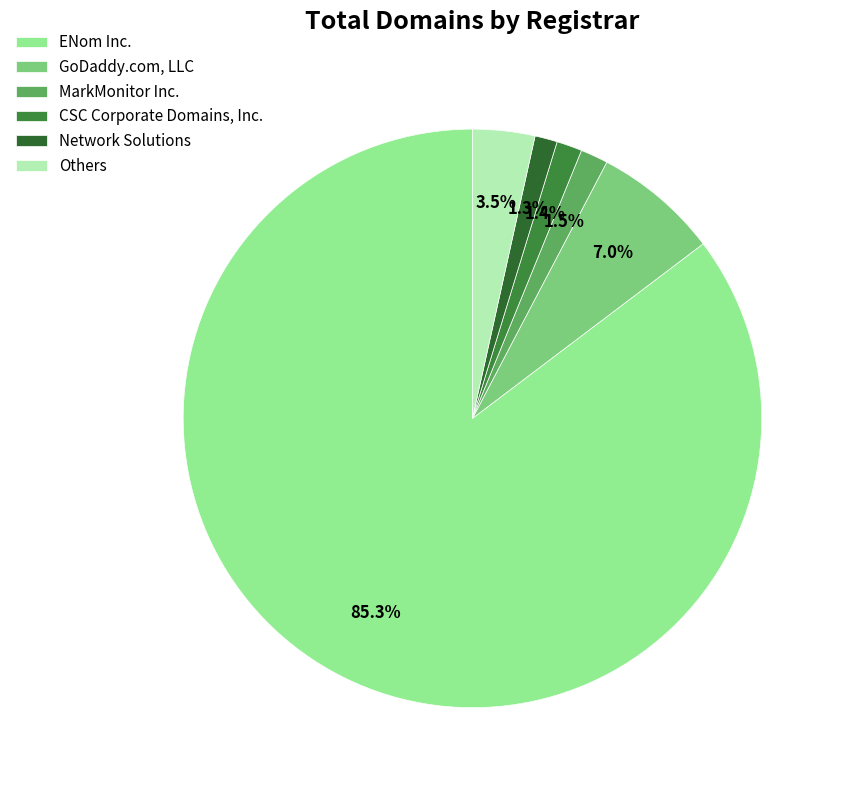

Which slice is the largest?

ENom Inc.